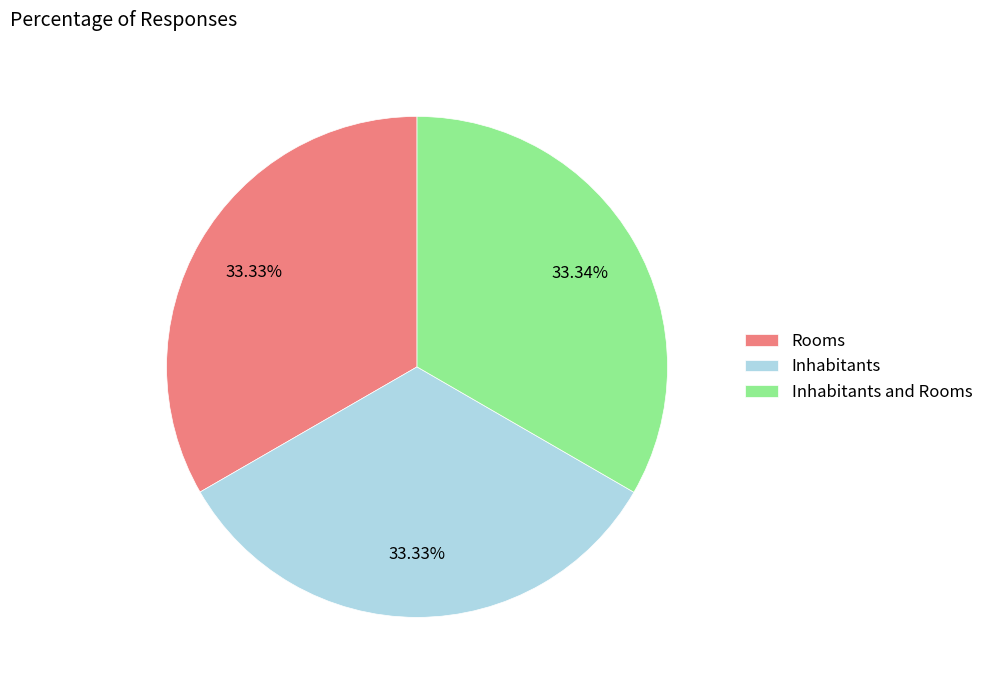

Is there a majority slice in this chart?

No